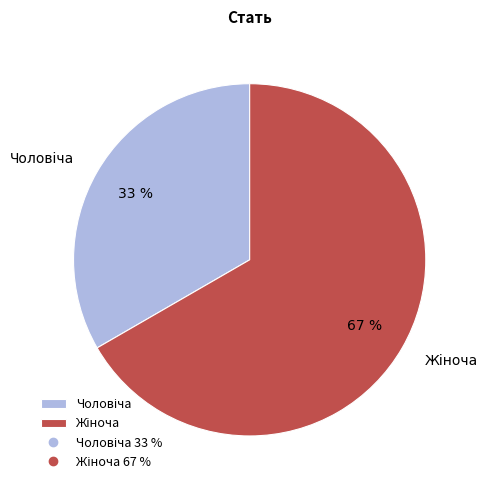

Is there a majority slice in this chart?

Yes